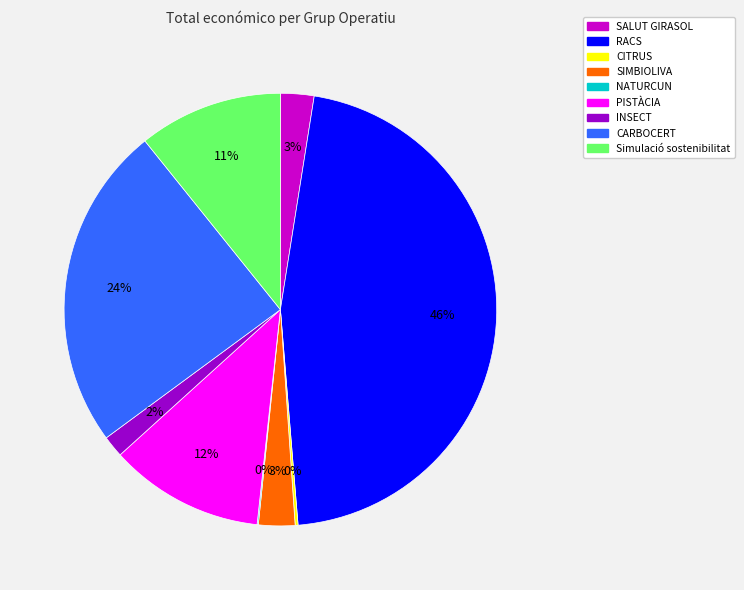

To the nearest percent, what is the average slice percentage?

11%